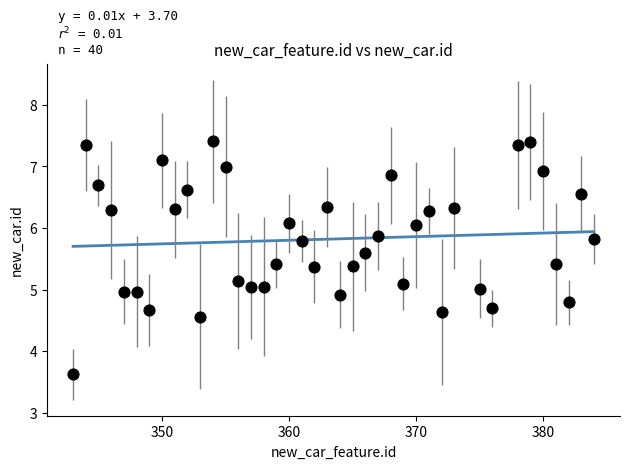

What is the range of Y values (max minus min)?

3.8